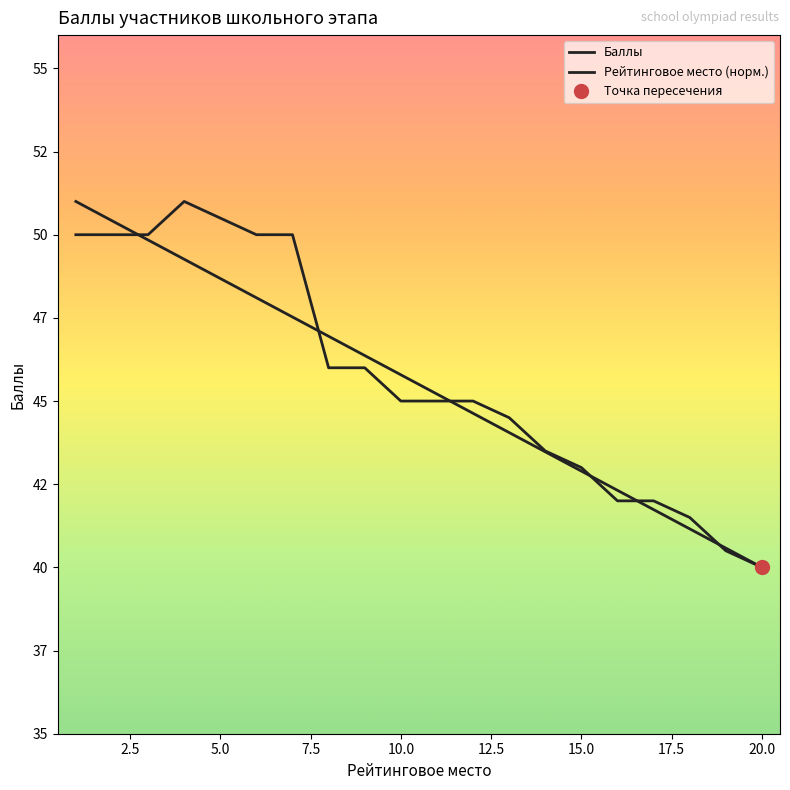

True or false: Баллы and Рейтинговое место (норм.) intersect in this chart.

True